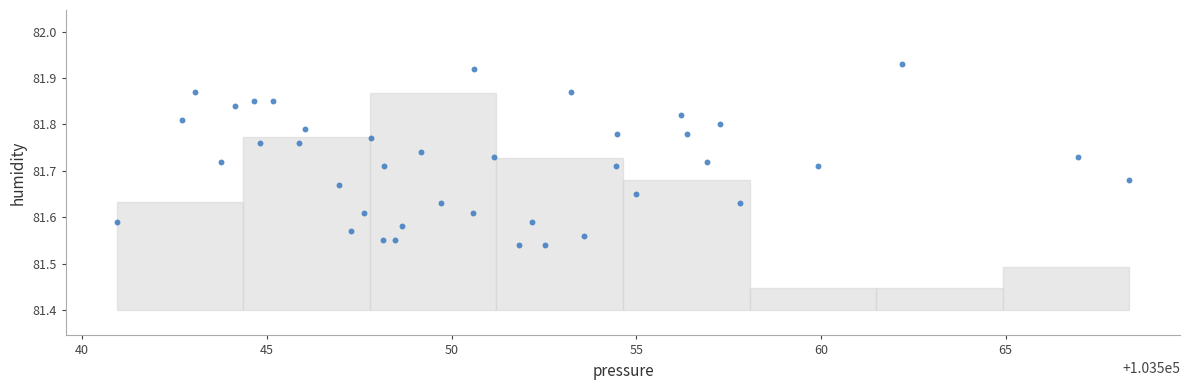

What is the range of Y values (max minus min)?

0.4